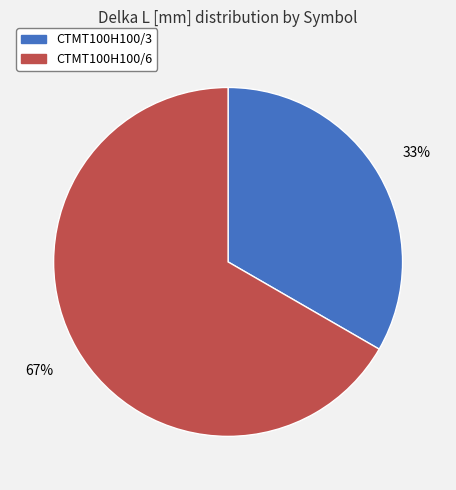

Which category accounts for the majority?

CTMT100H100/6